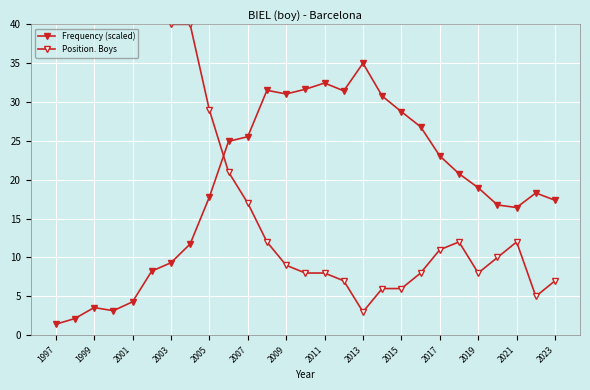

What is the sum of all Position. Boys values?

826.0